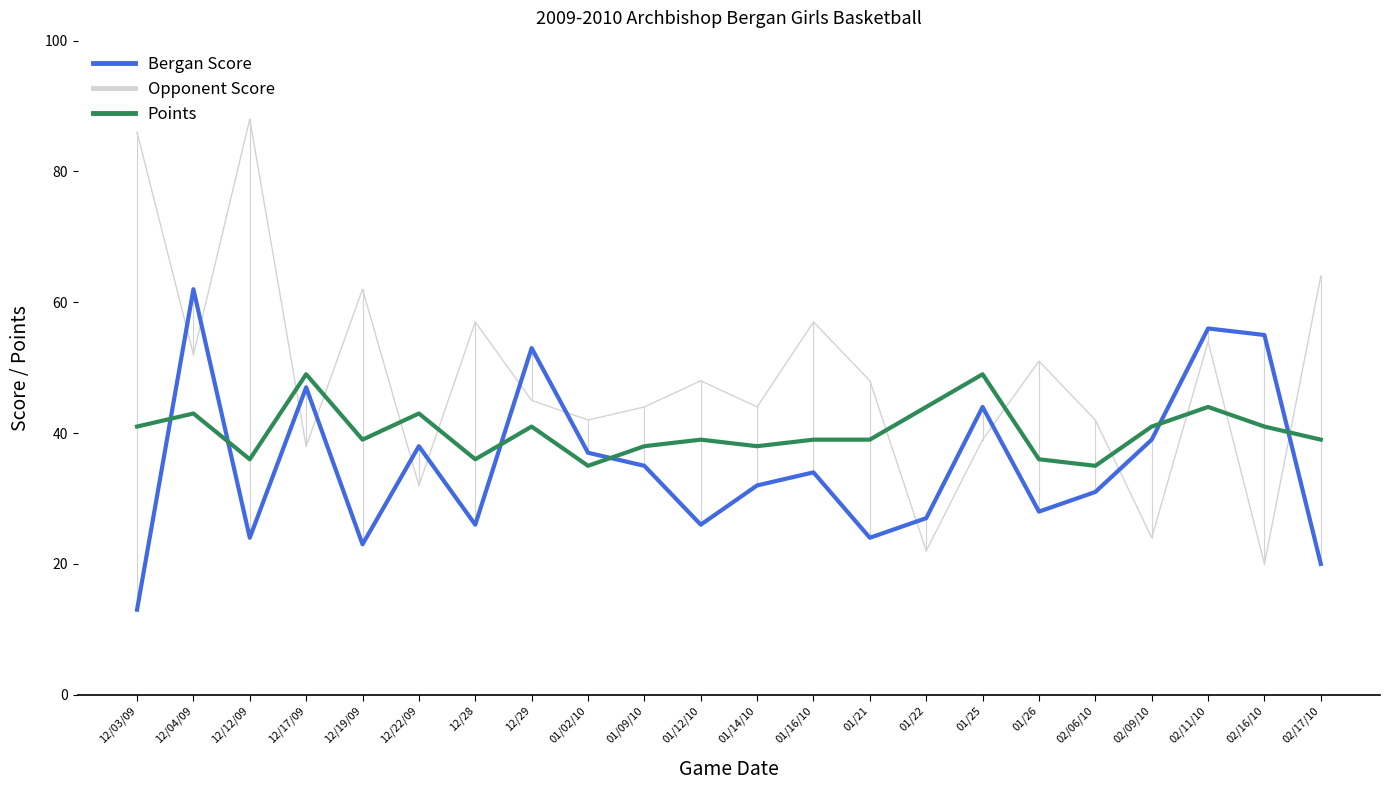

Read the Bergan Score value at 02/16/10, to the nearest 10.

60